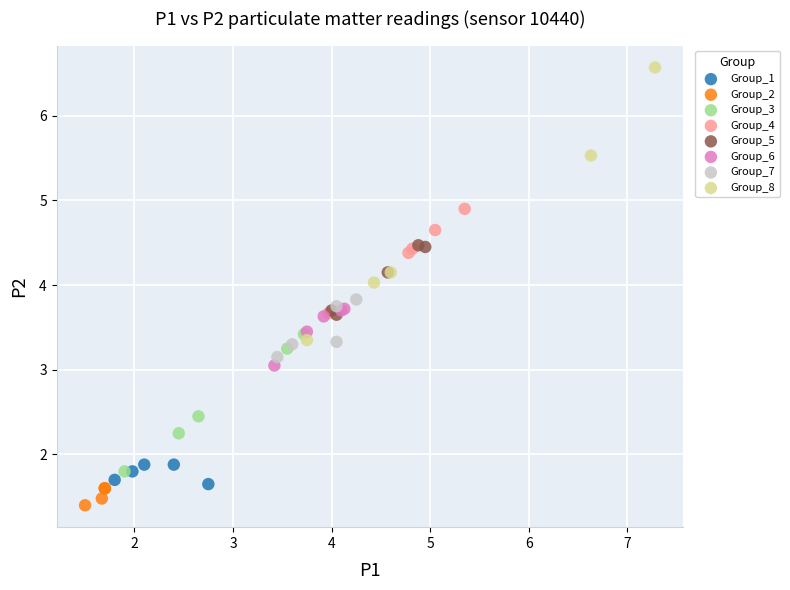

Which series has the largest Y range (max minus min)?

Group_8